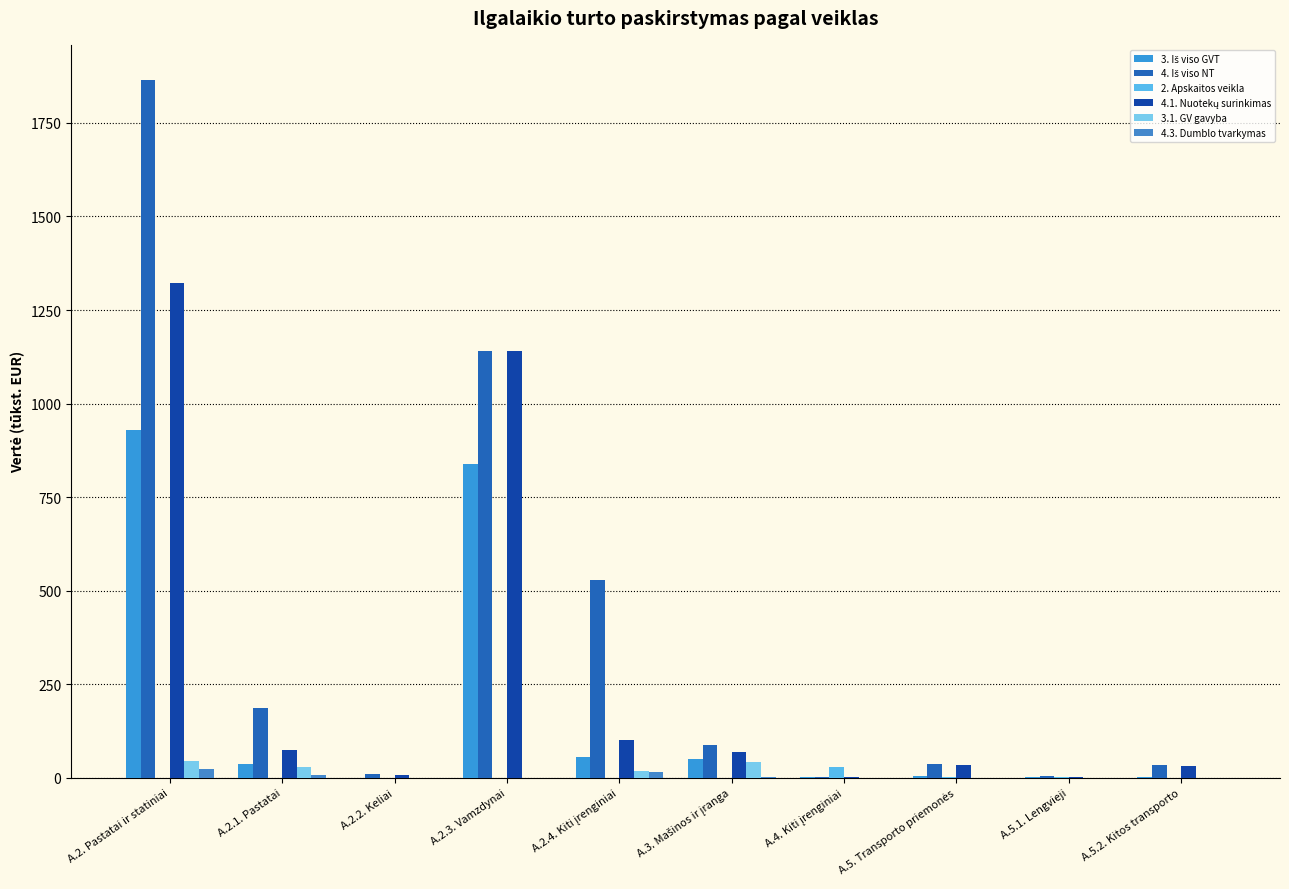

At which category is the sum across all series the highest?

A.2. Pastatai ir statiniai